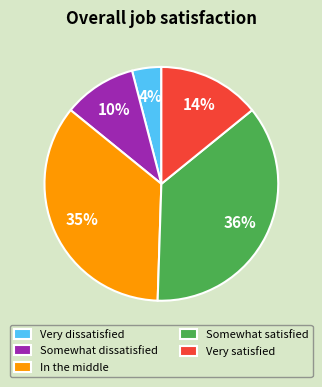

Is it true that Very satisfied is 28% of the pie?

False